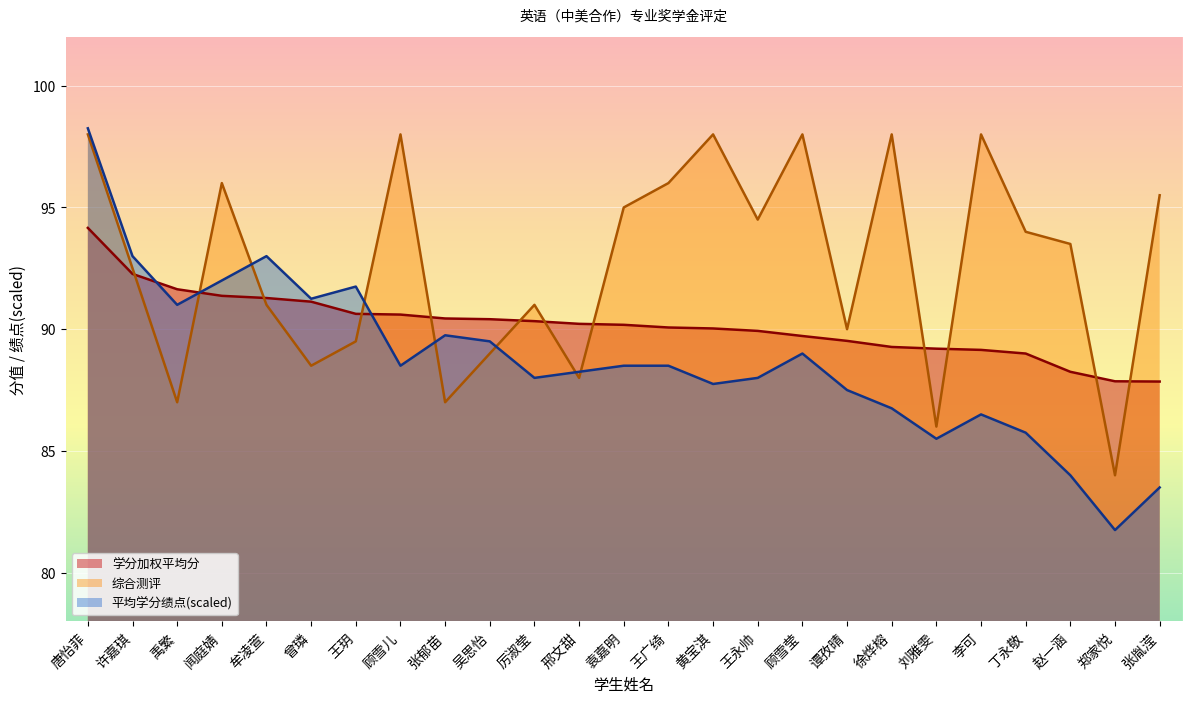

List the labels in order of 学分加权平均分 value, smallest first.

张胤滢, 郑家悦, 赵一涵, 丁永敬, 李可, 刘雅雯, 徐烨榕, 谭孜晴, 顾雪莹, 王永帅, 黄宝淇, 王广绮, 袁嘉明, 邢文甜, 厉淑莹, 吴思怡, 张郁苗, 顾雪儿, 王玥, 曾璘, 牟凌萱, 闻庭婧, 禹繁, 许嘉琪, 唐怡菲